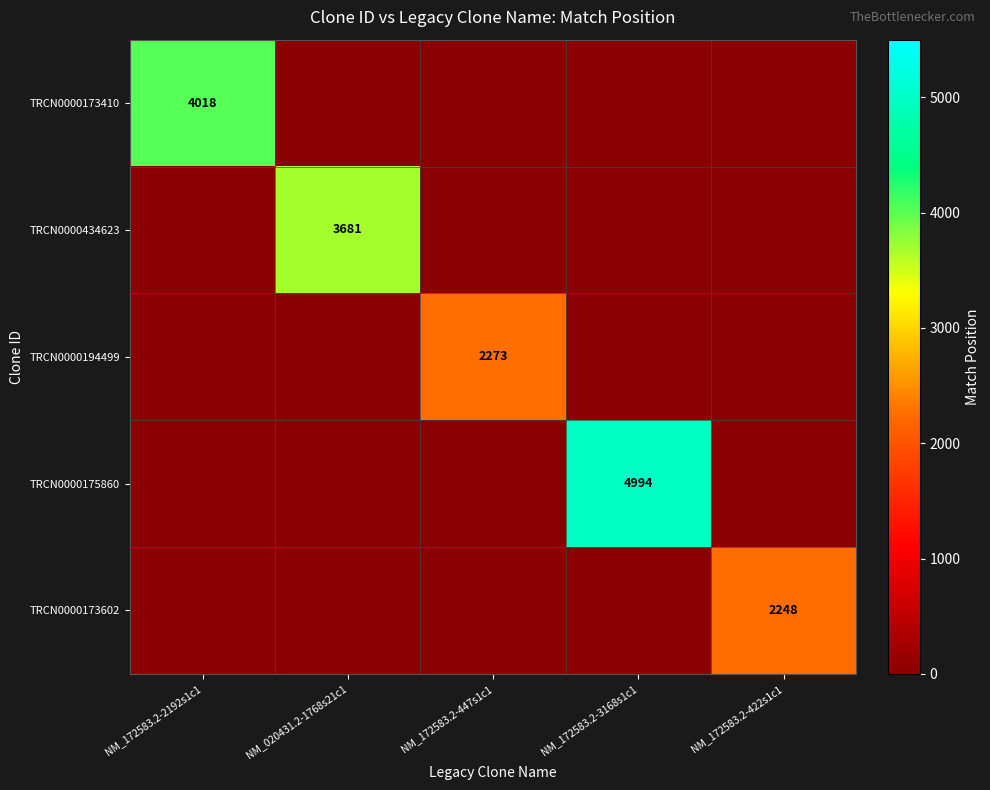

Is the value of TRCN0000434623 at NM_020431.2-1768s21c1 greater than the value of TRCN0000173602 at NM_172583.2-422s1c1?

Yes